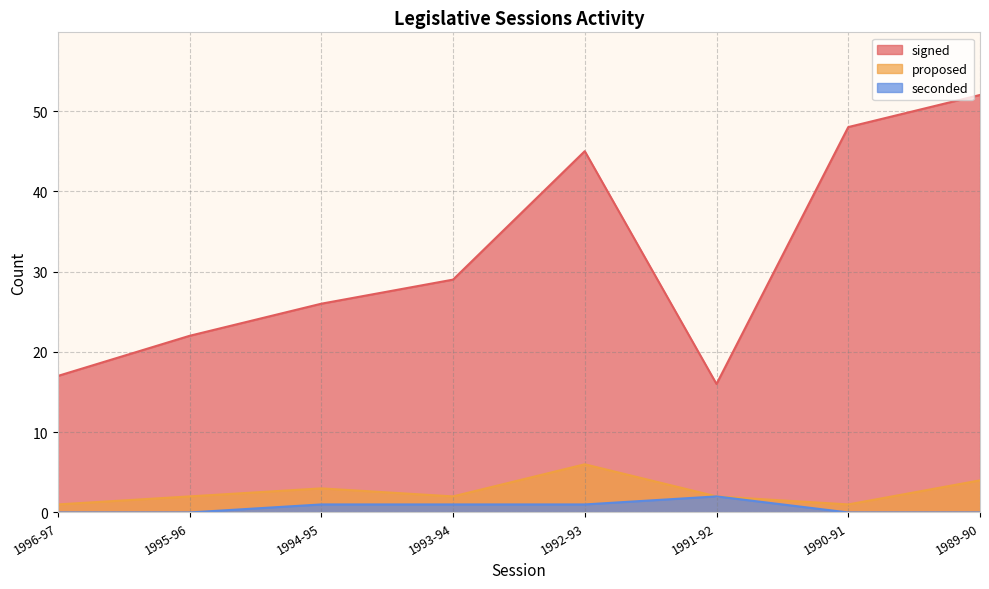

Where is the first local minimum for signed?

1991-92